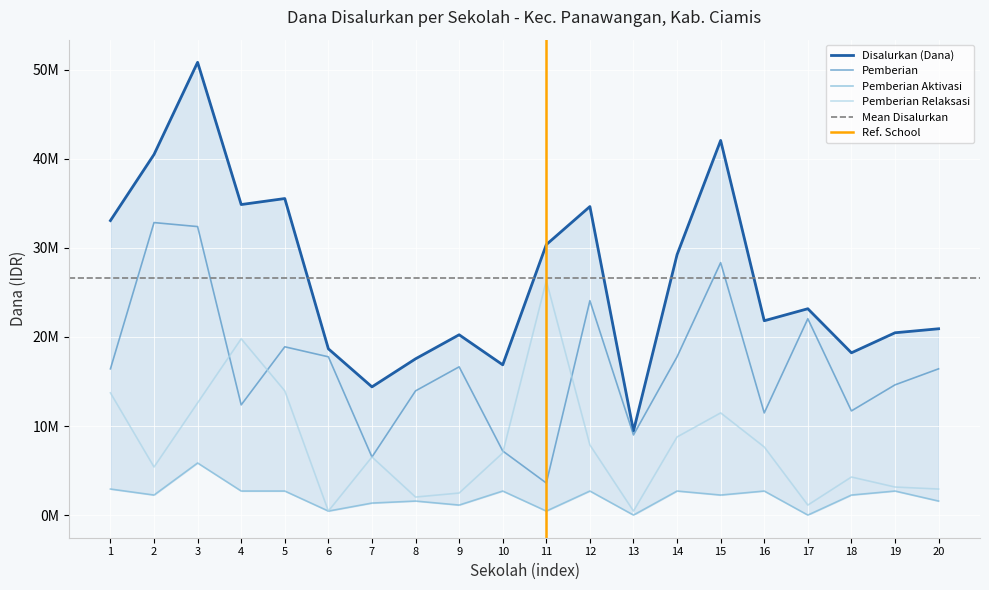

Does the chart display data point markers on the line(s)?

No